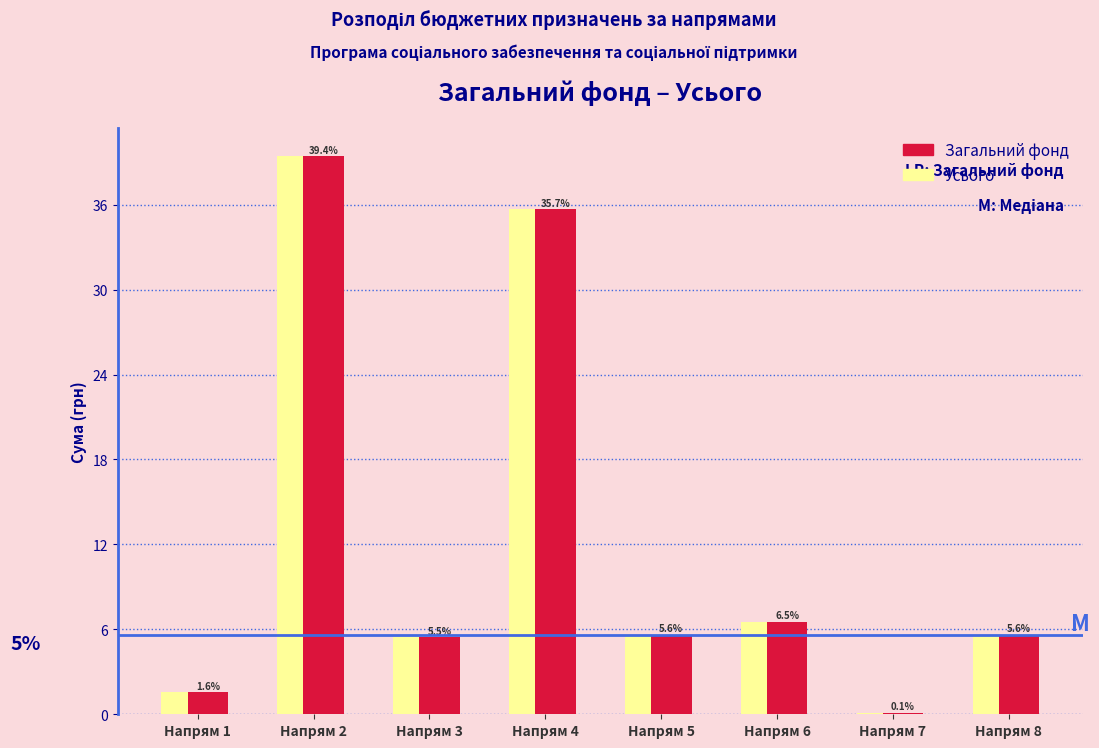

The Усього series shows 7.5 at Напрям 4. True or false?

False